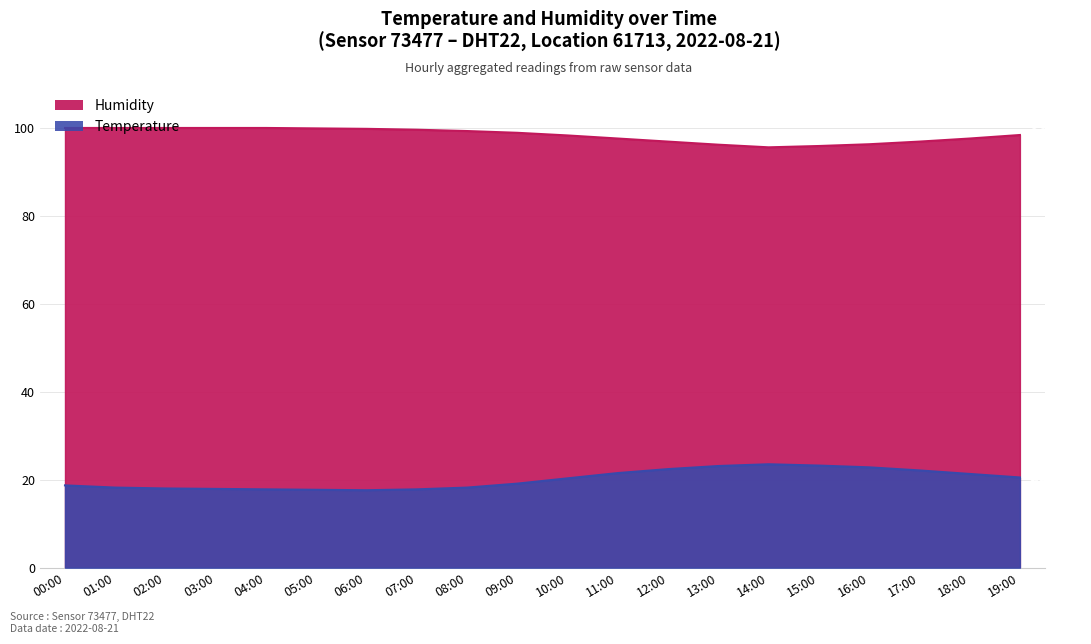

Is it true that temperature equals 23.5 at 04:00?

False